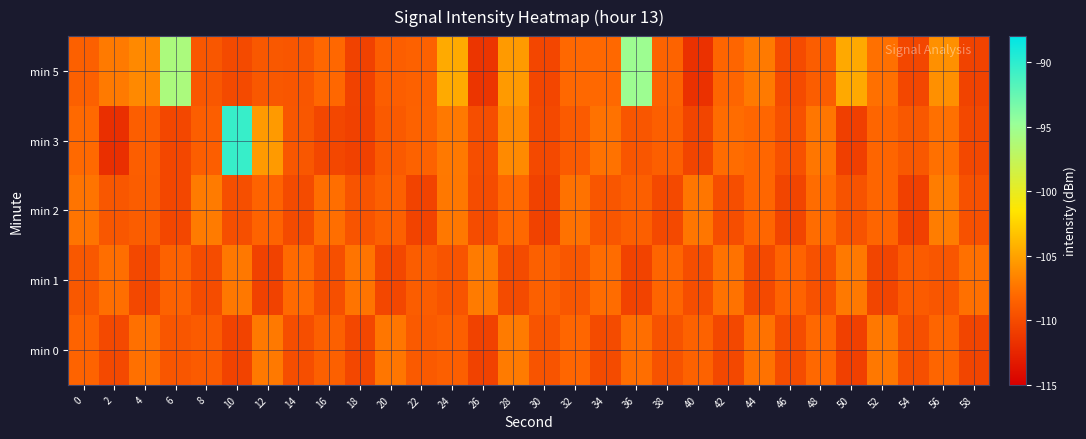

Count the number of data series in this chart.

5